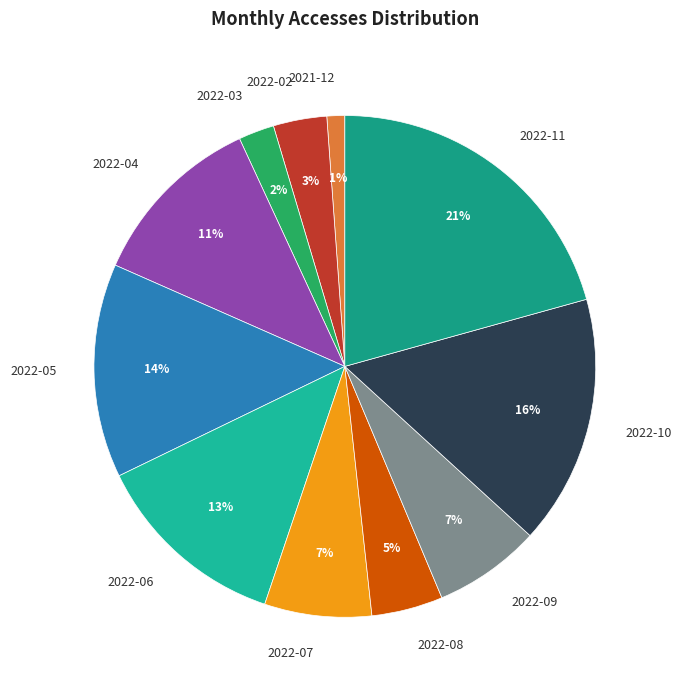

Does 2022-02 account for over 50% of the chart?

No